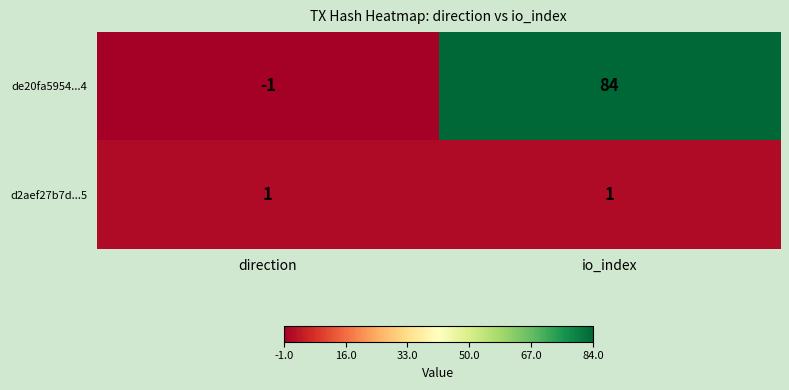

Which series has the widest spread of values?

de20fa5954...4